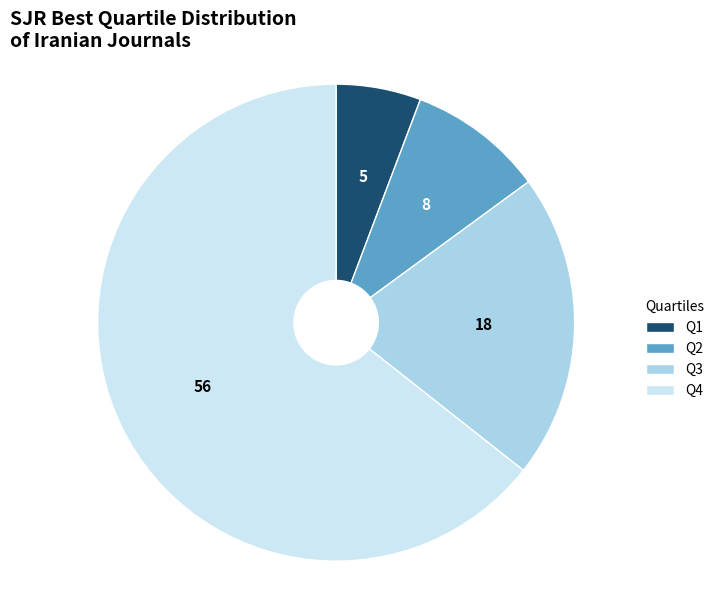

The Q1 slice represents 1% of the pie. True or false?

False